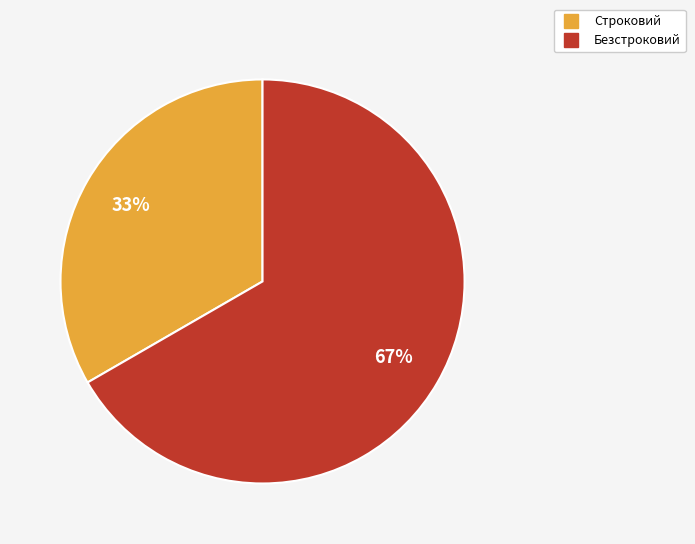

To the nearest percent, what is the average slice percentage?

50%